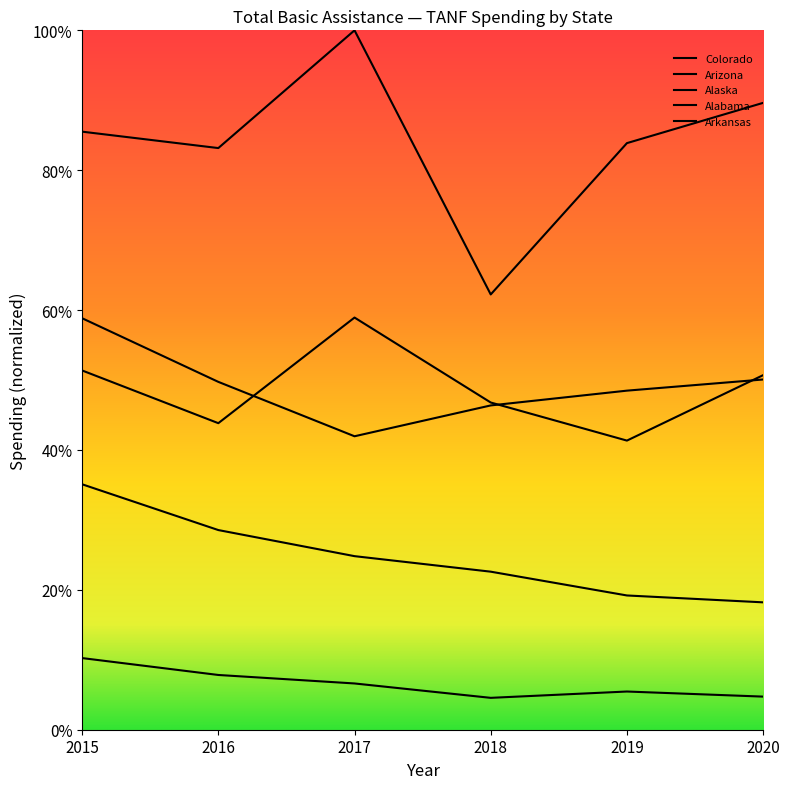

True or false: Alabama has a value of 0.2 at 2018.

True